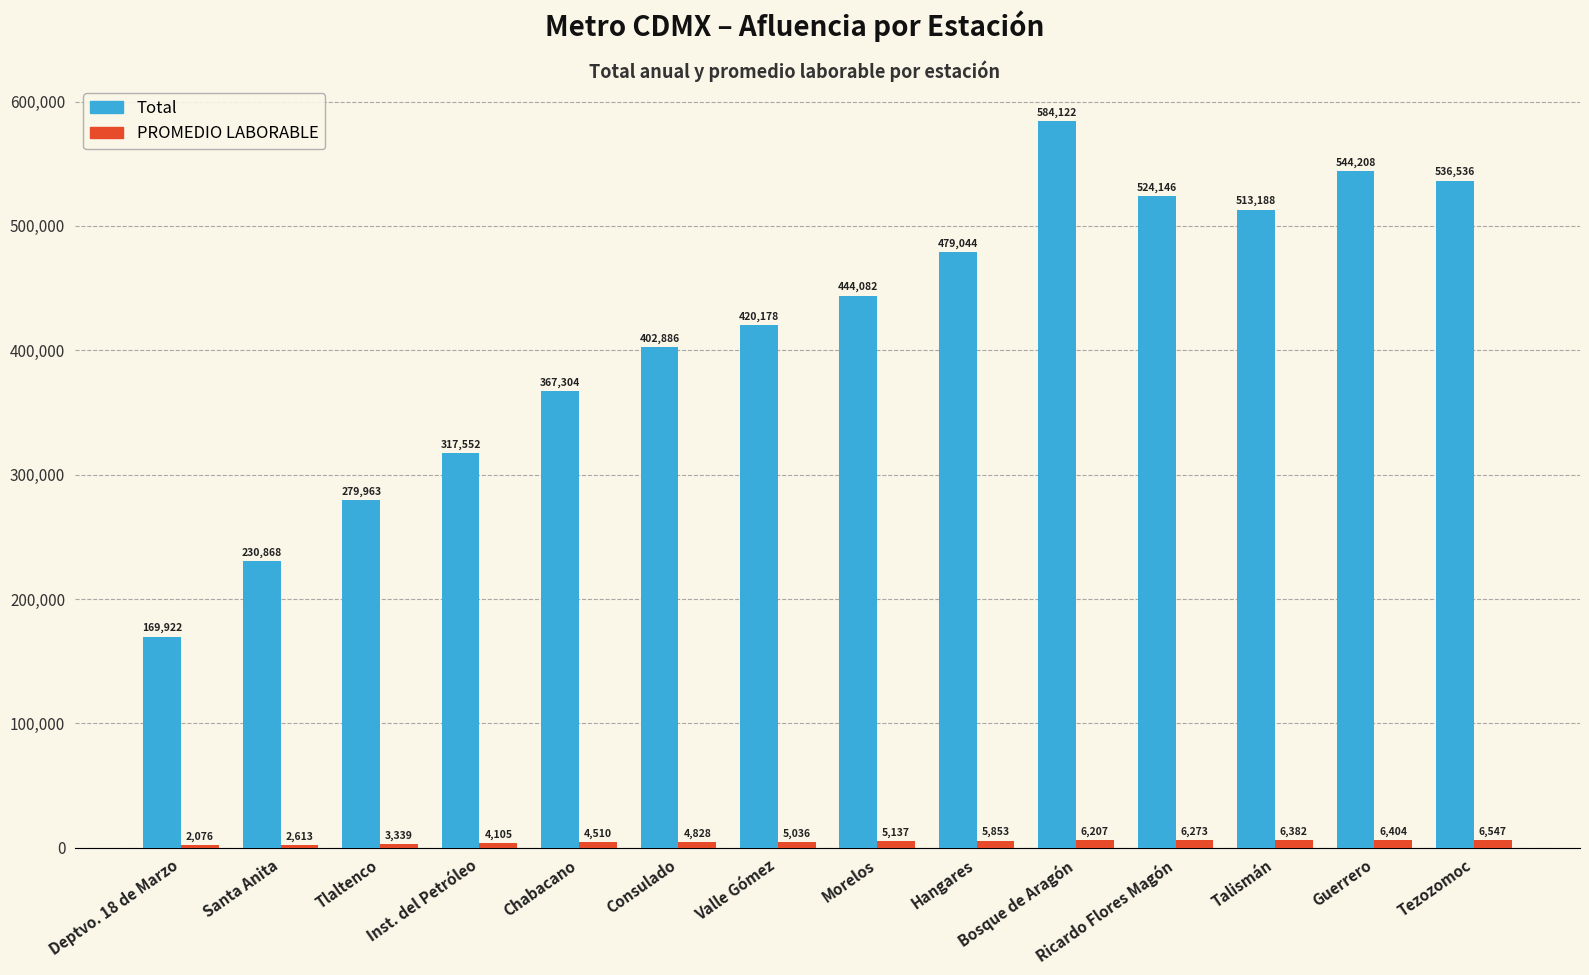

What are all the series names shown in the legend?

Total, PROMEDIO LABORABLE